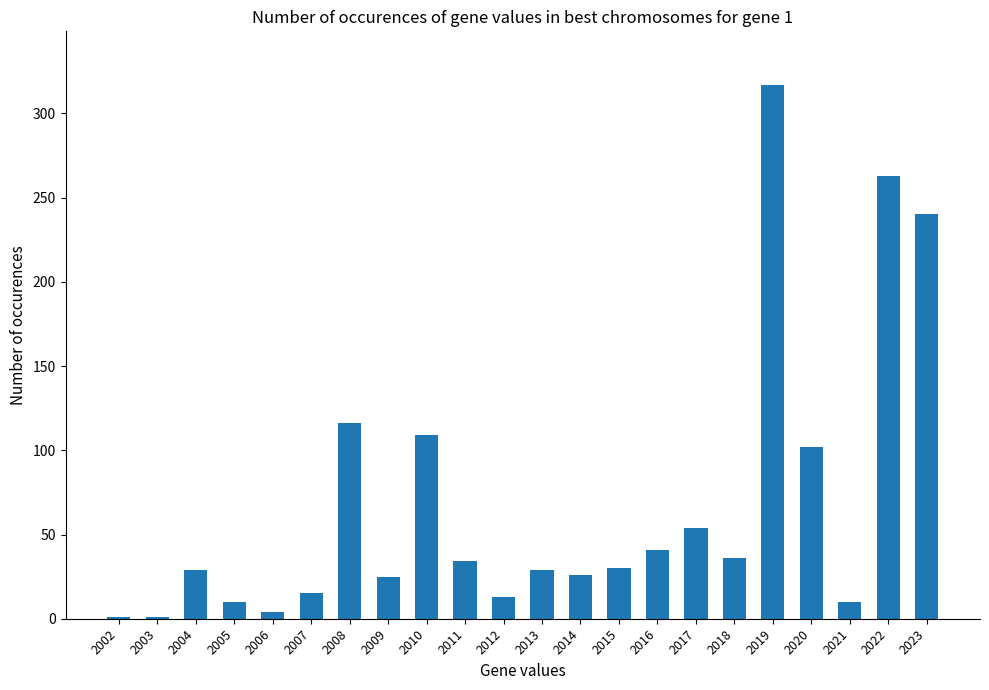

What is the approximate value at 2010, to the nearest 10?

110